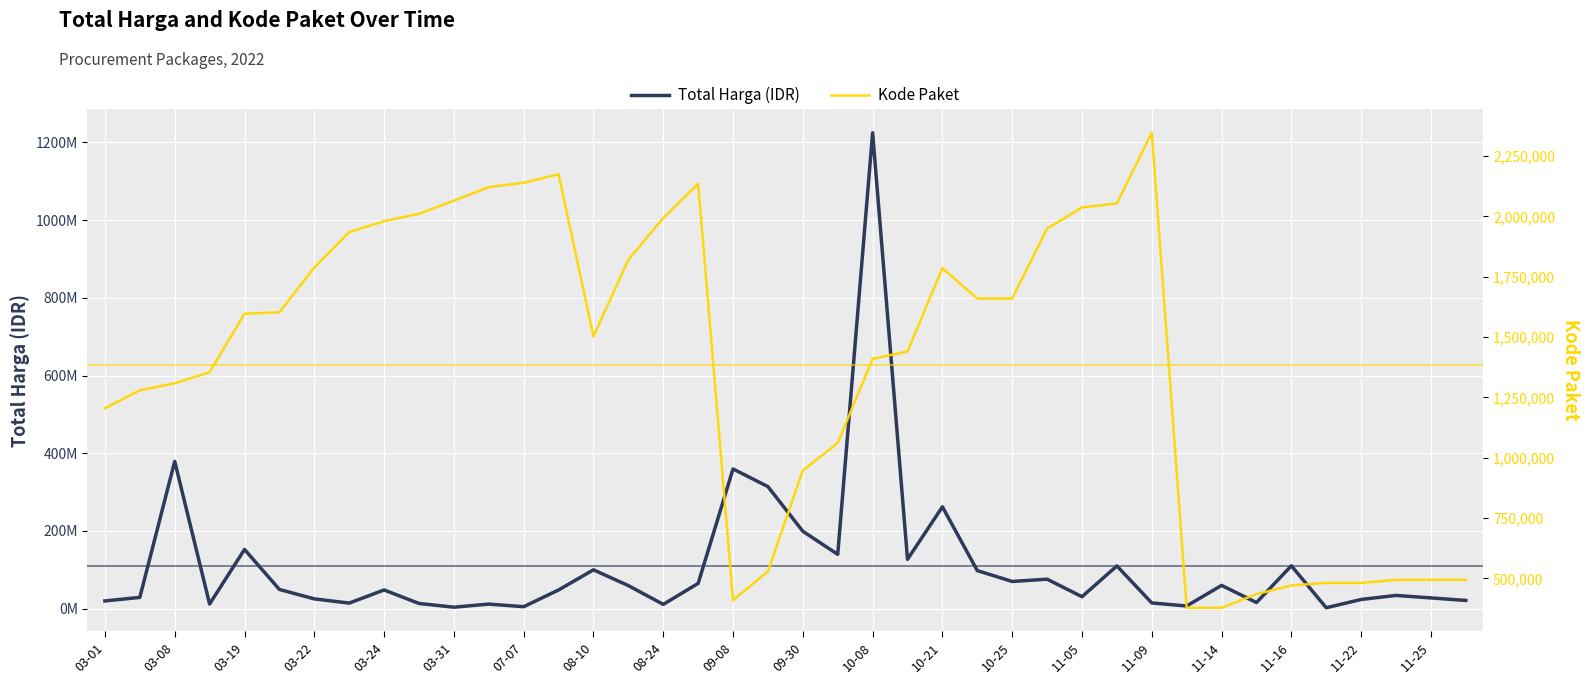

True or false: Kode Paket and Total Harga (IDR) intersect in this chart.

False